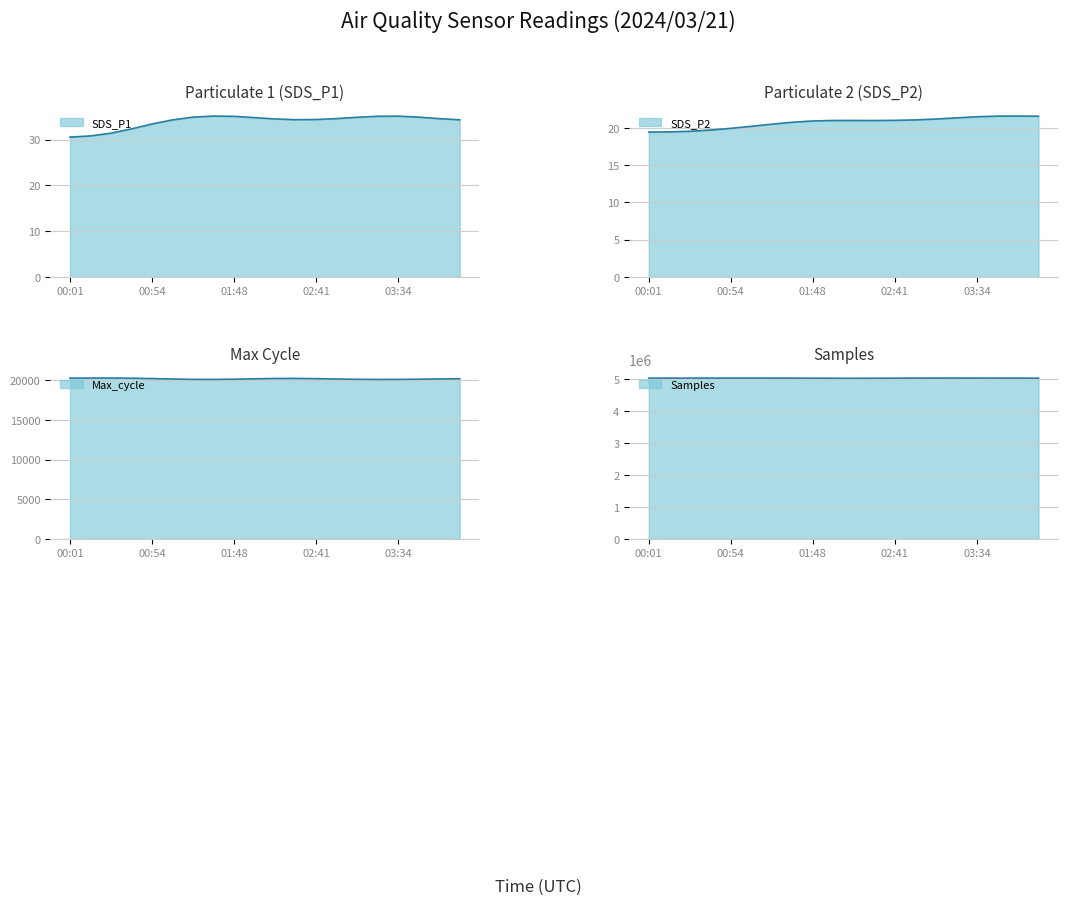

What is the spread (max minus min) of values at 00:41?

5021592.2